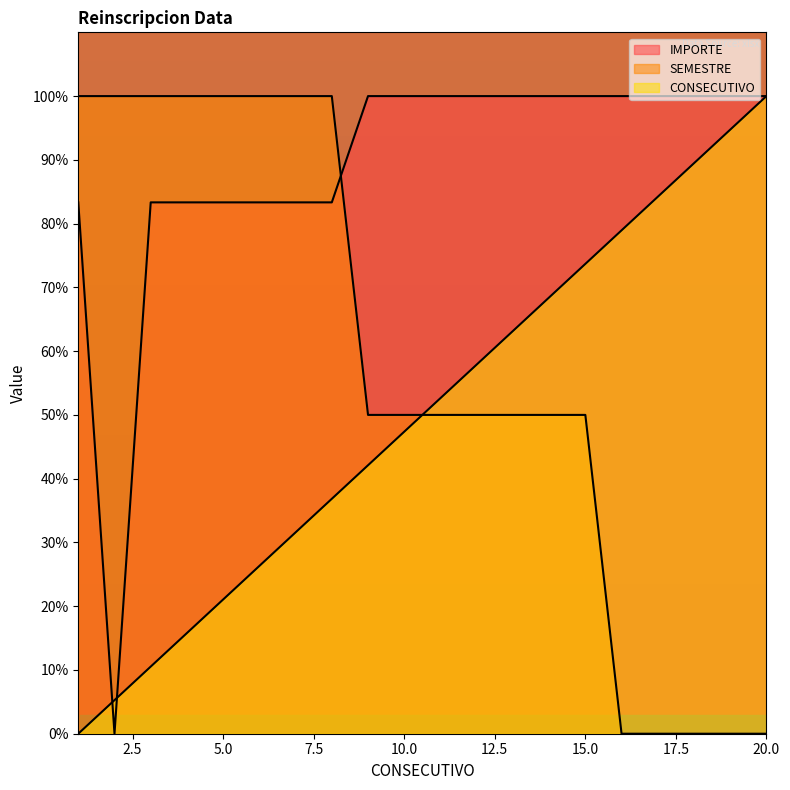

Reading left to right, what are all the values shown in this chart?

IMPORTE: 83.3	0.0	83.3	83.3	83.3	83.3	83.3	83.3	100.0	100.0	100.0	100.0	100.0	100.0	100.0	100.0	100.0	100.0	100.0	100.0
SEMESTRE: 100.0	100.0	100.0	100.0	100.0	100.0	100.0	100.0	50.0	50.0	50.0	50.0	50.0	50.0	50.0	0.0	0.0	0.0	0.0	0.0
CONSECUTIVO: 0.0	5.3	10.5	15.8	21.1	26.3	31.6	36.8	42.1	47.4	52.6	57.9	63.2	68.4	73.7	78.9	84.2	89.5	94.7	100.0